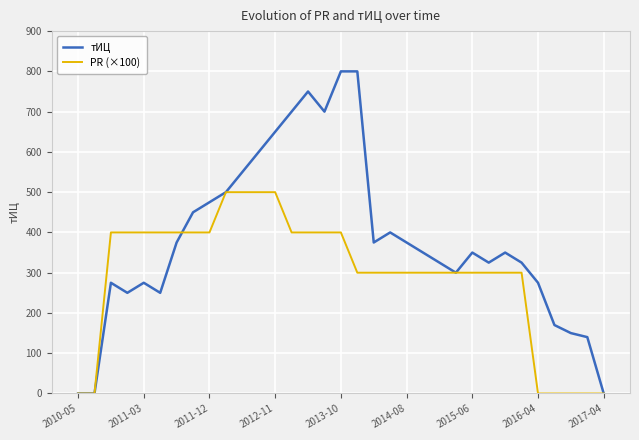

What is the difference between the second highest and minimum values in the PR (×100) series?

500